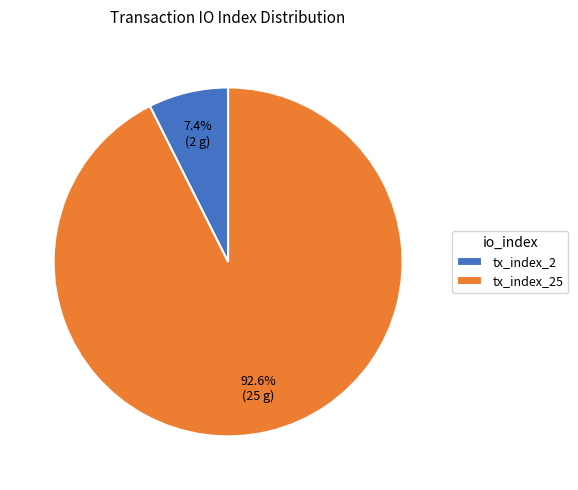

Between tx_index_25 and tx_index_2, which is larger?

tx_index_25